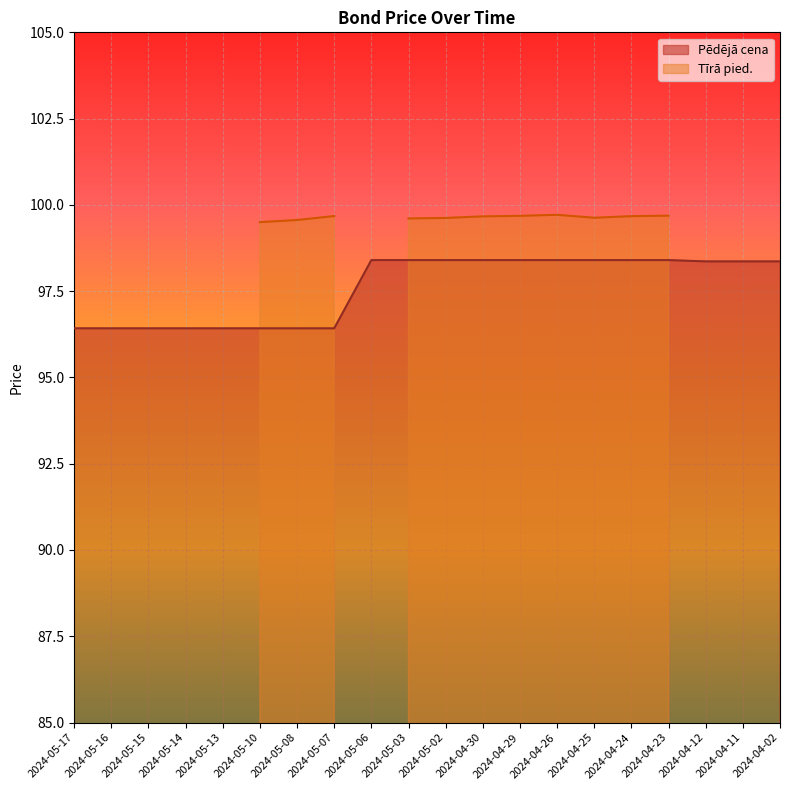

What is the highest value of the Pēdējā cena series?

98.4